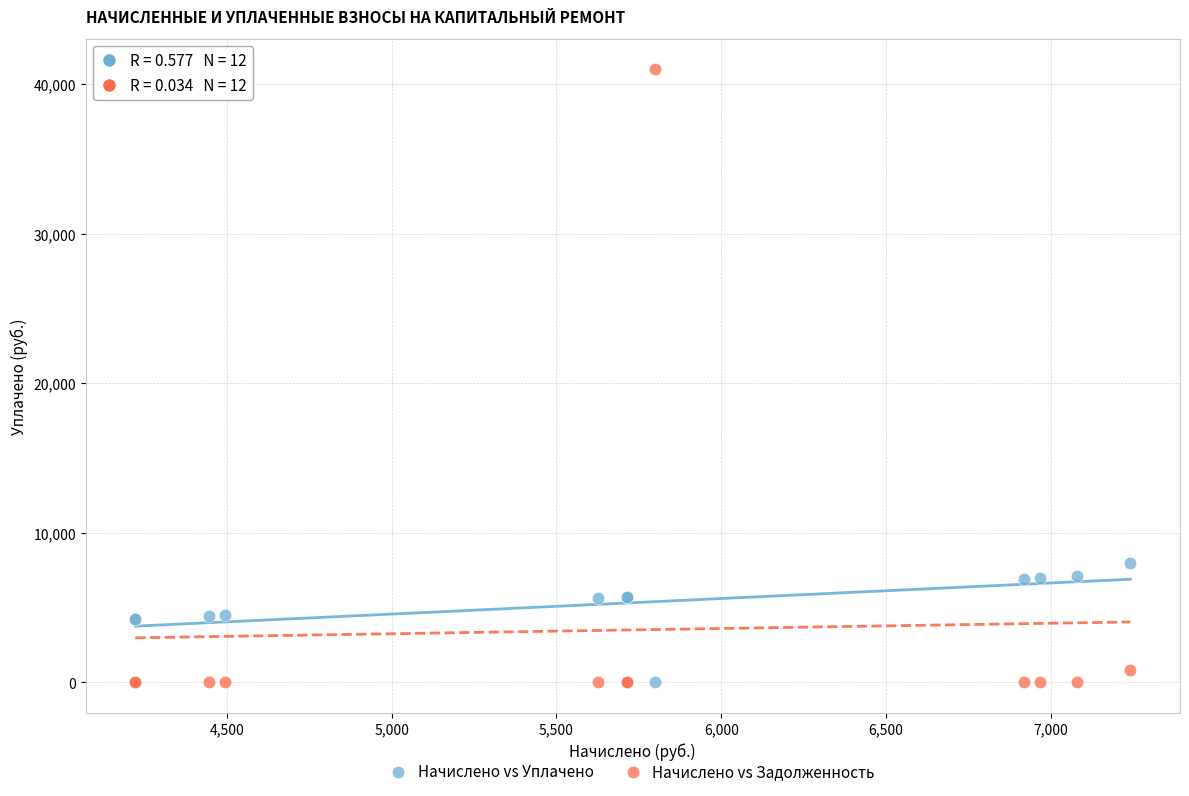

Across all series, what Y value is closest to 20493?

7987.1